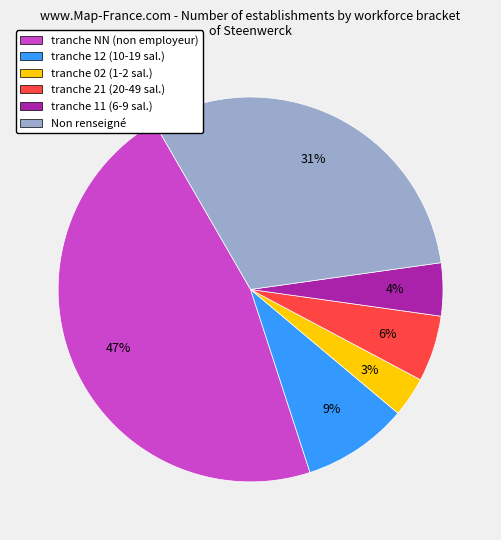

Between tranche 02 (1-2 sal.) and tranche 12 (10-19 sal.), which is larger?

tranche 12 (10-19 sal.)